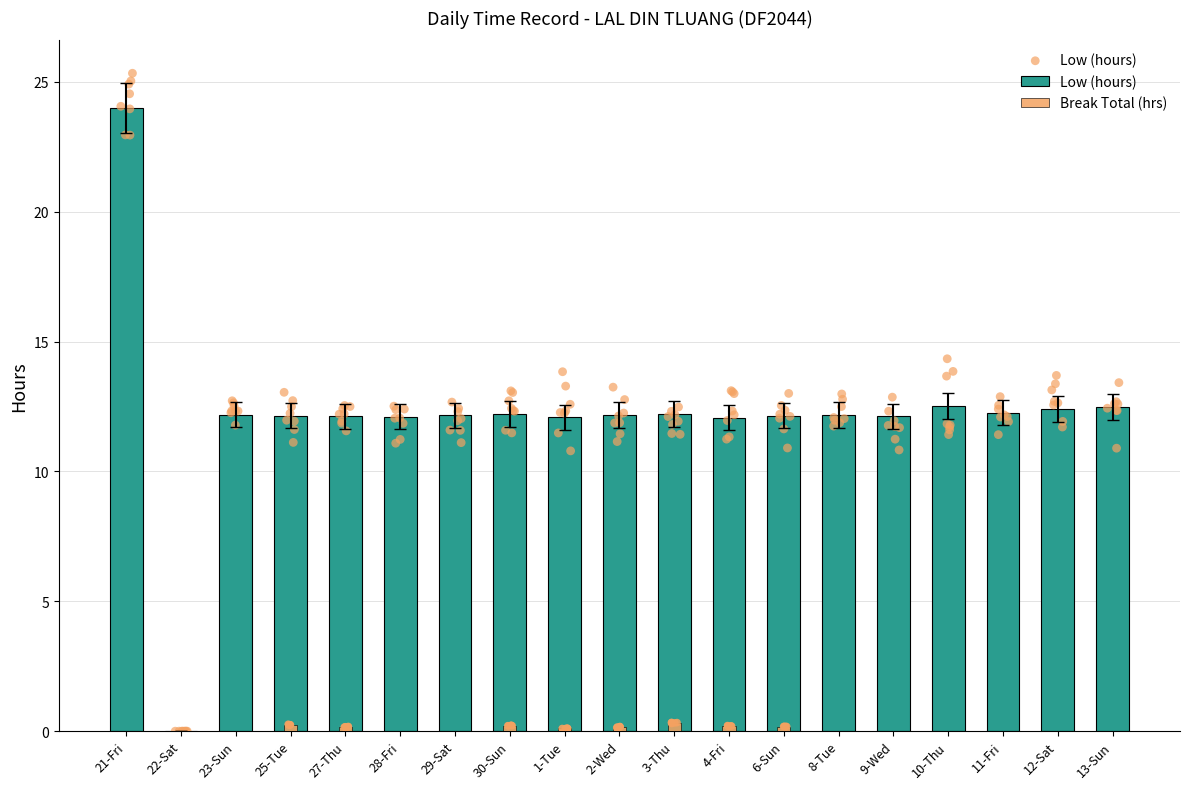

Which series contains the lowest Y value?

Low (hours)